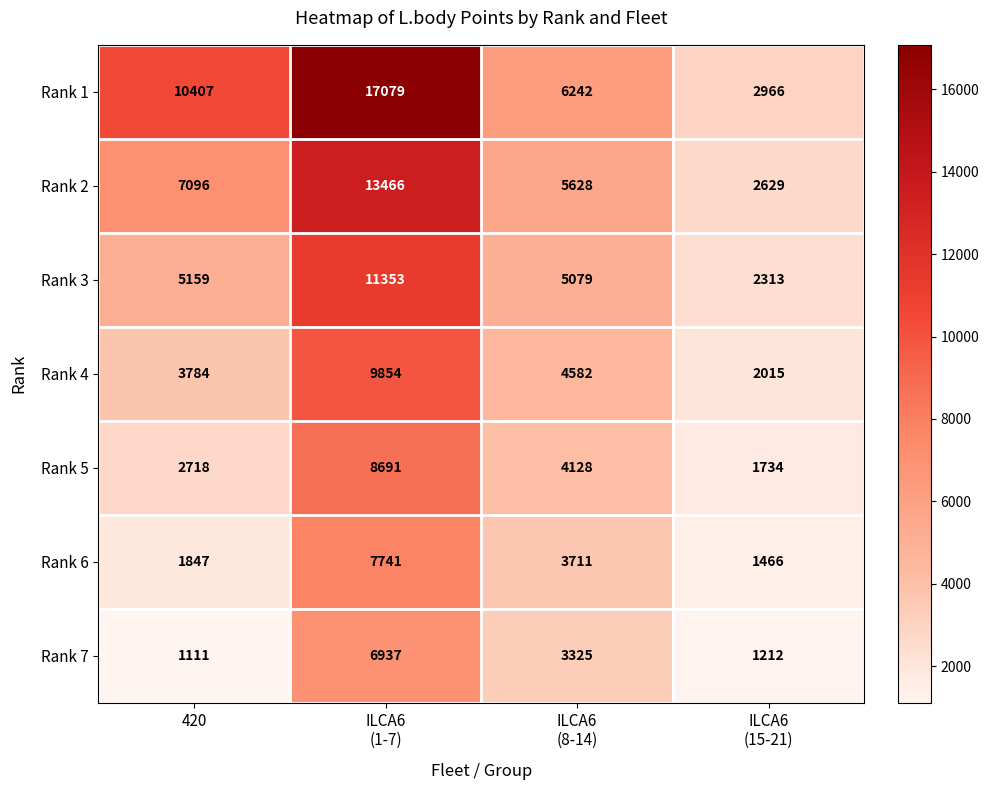

The Rank 4 series shows 1793 at 420. True or false?

False